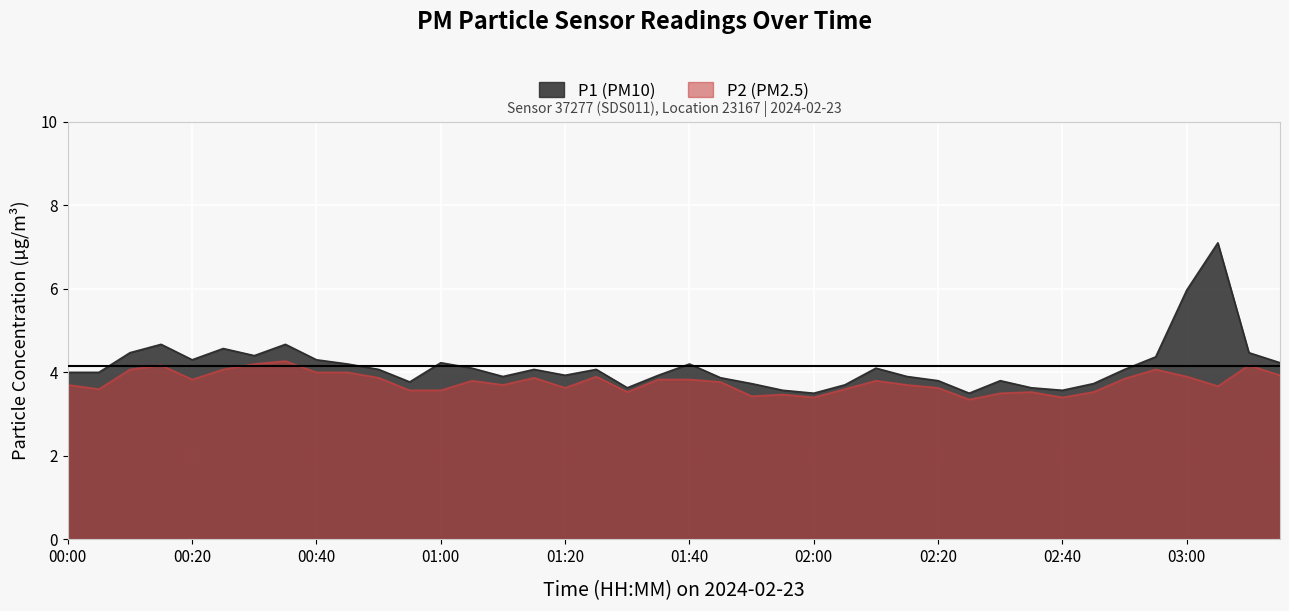

What are all the series names shown in the legend?

P1, P2